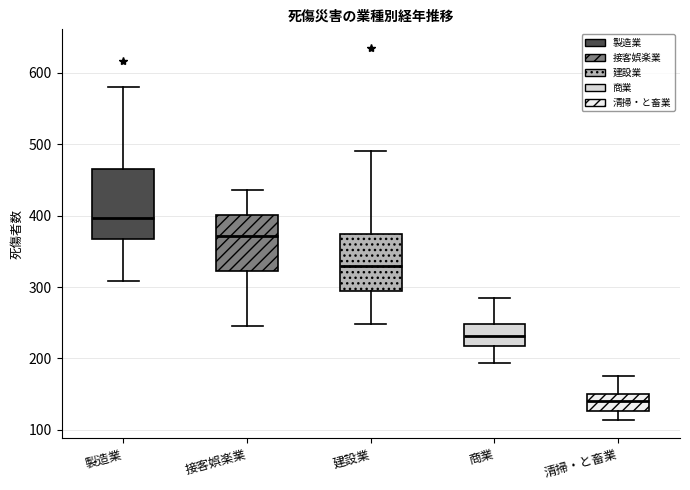

Which box's median line is the lowest?

清掃・と畜業